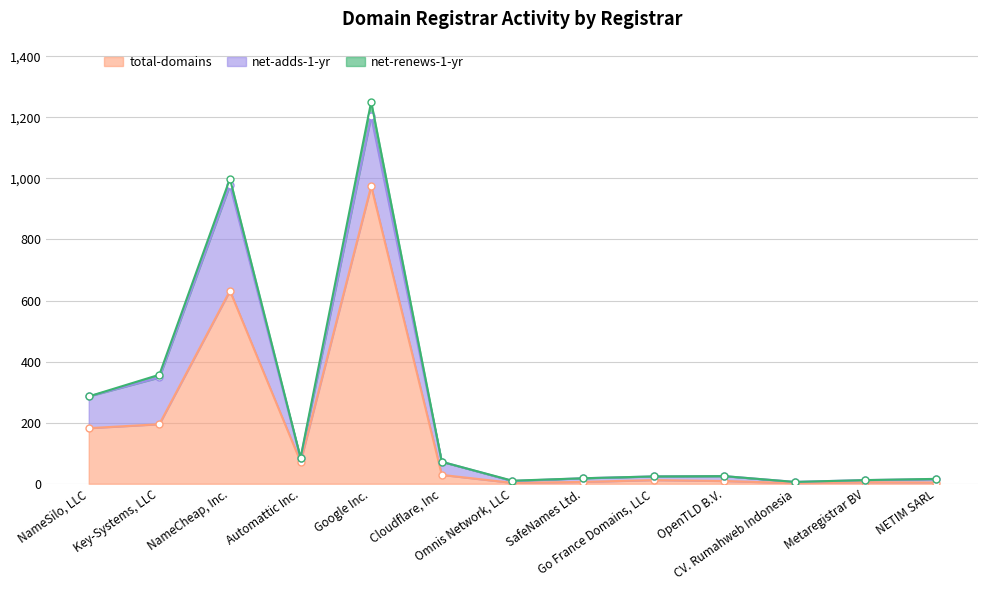

At which label does net-adds-1-yr reach its peak?

NameCheap, Inc.